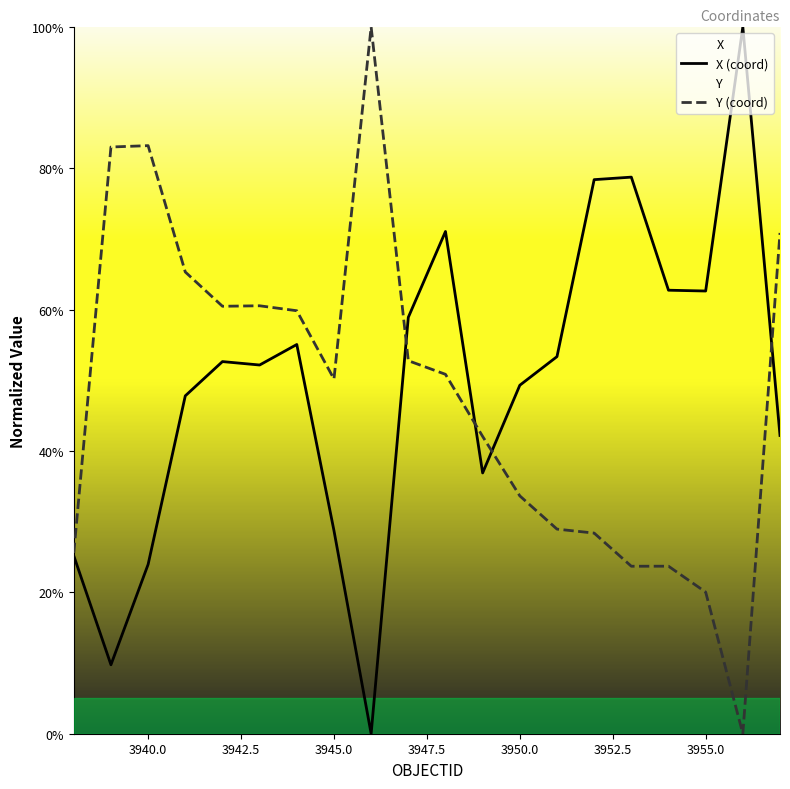

How many intersections are there between Y (coord) and X (coord)?

4